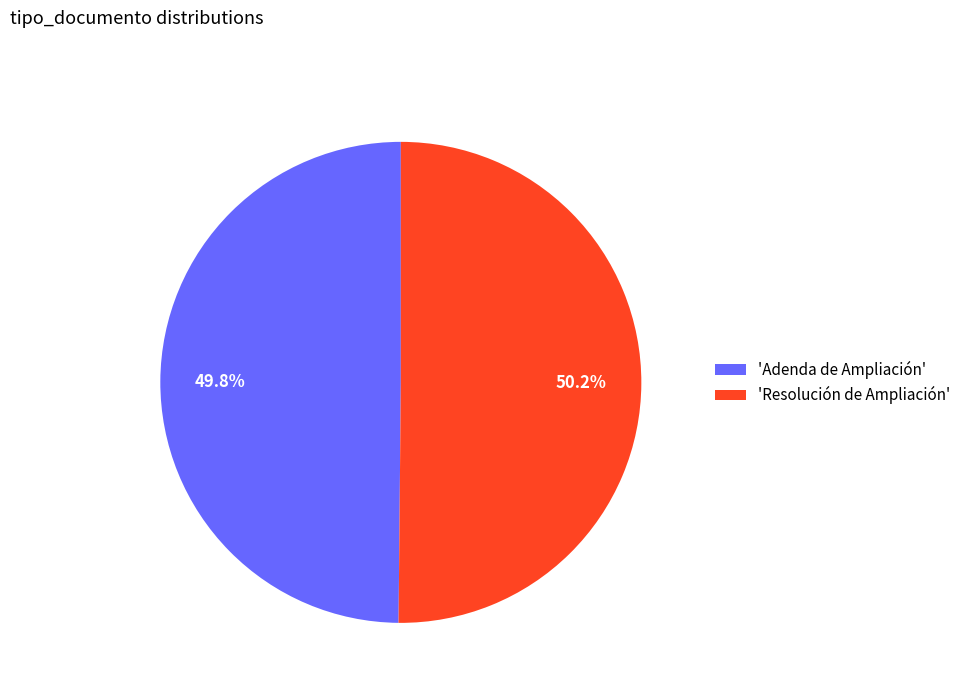

What is the ratio of the value at 'Adenda de Ampliación' to the value at 'Resolución de Ampliación'?

1.0